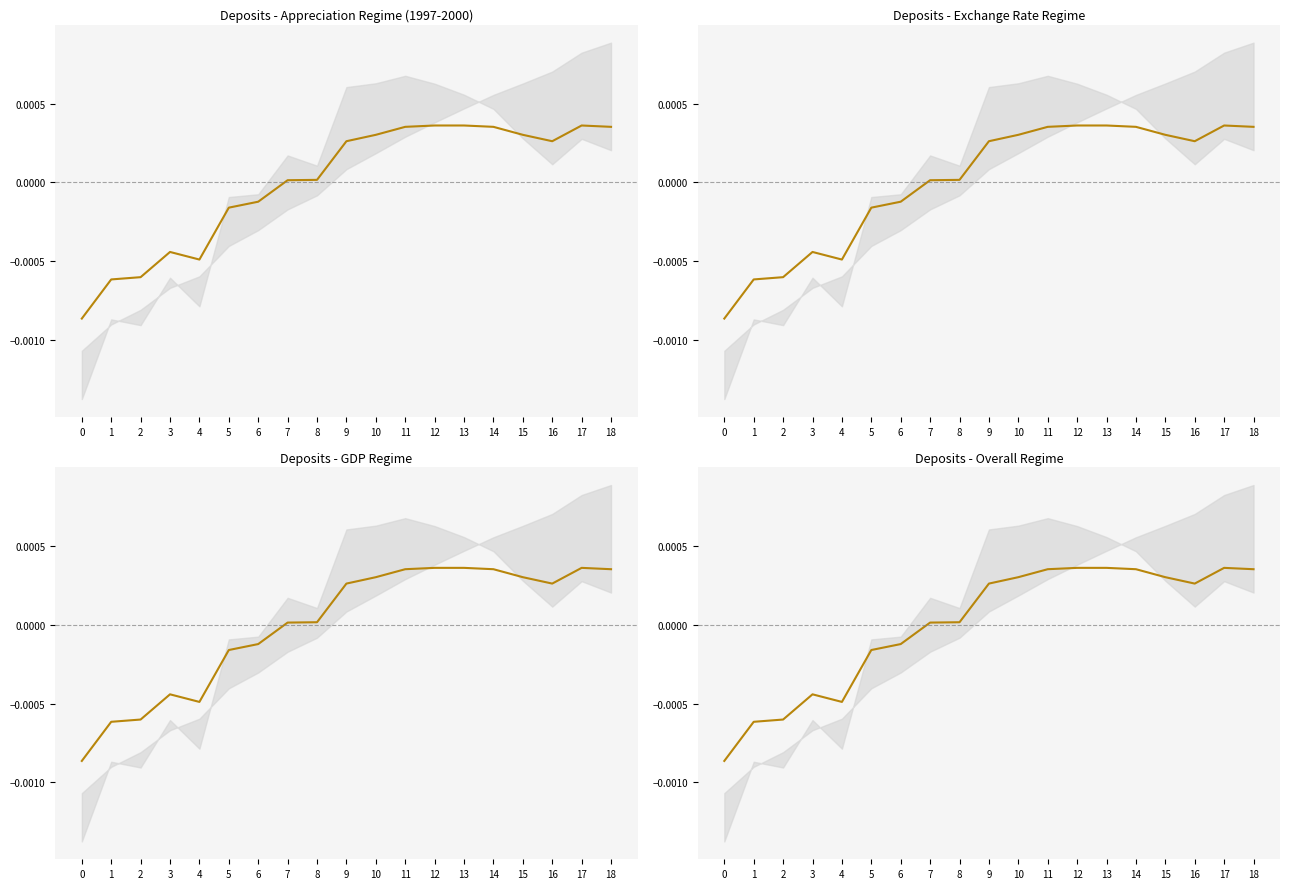

Is it true that the value at 5 is -0.0?

False